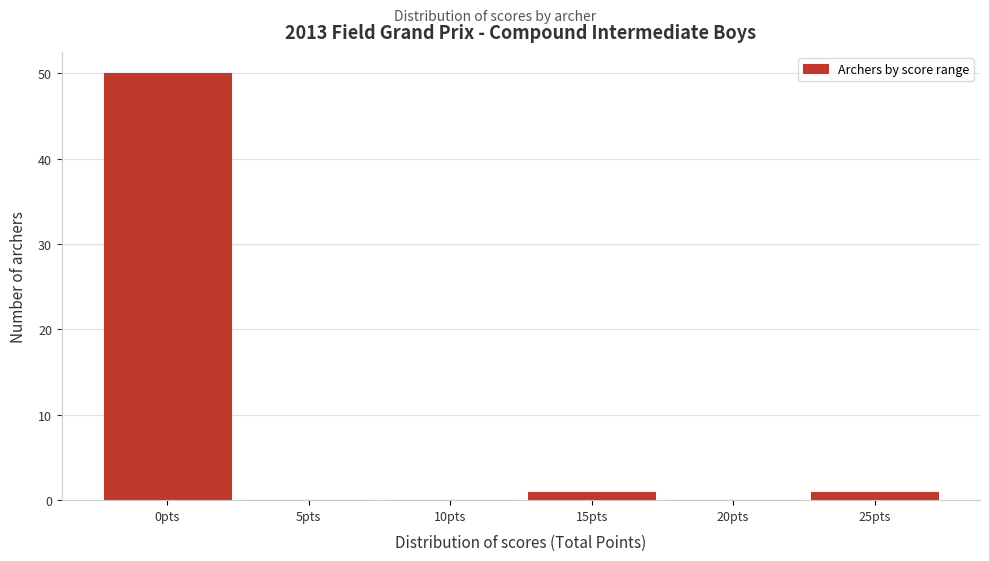

Reading right to left, what are all the values shown in this chart?

25pts=1	20pts=0	15pts=1	10pts=0	5pts=0	0pts=50